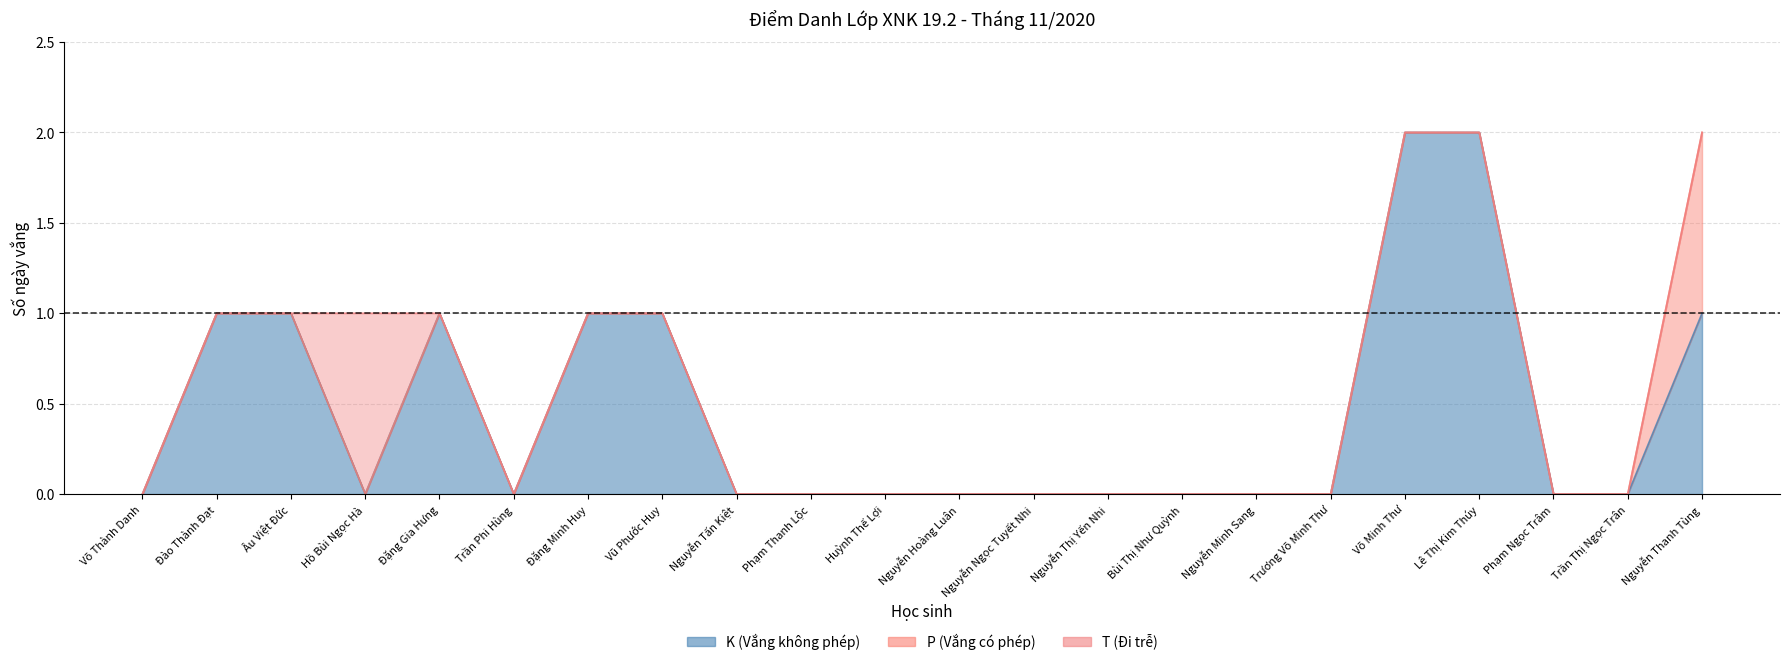

Which series has the largest total across all categories?

K